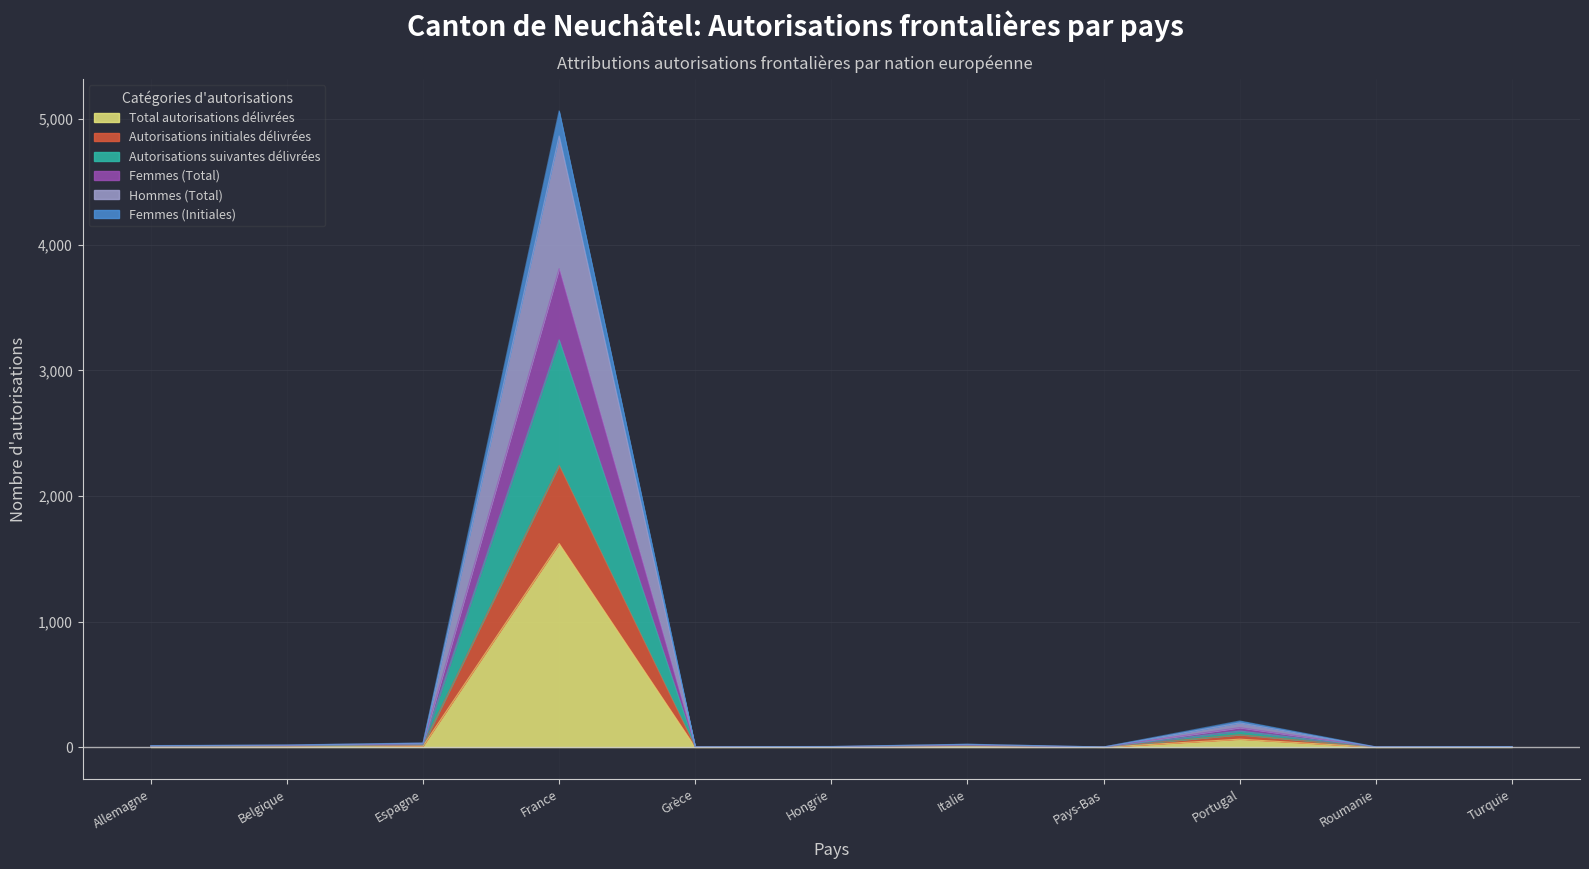

True or false: Femmes (Initiales) has a value of 12 at Hongrie.

False